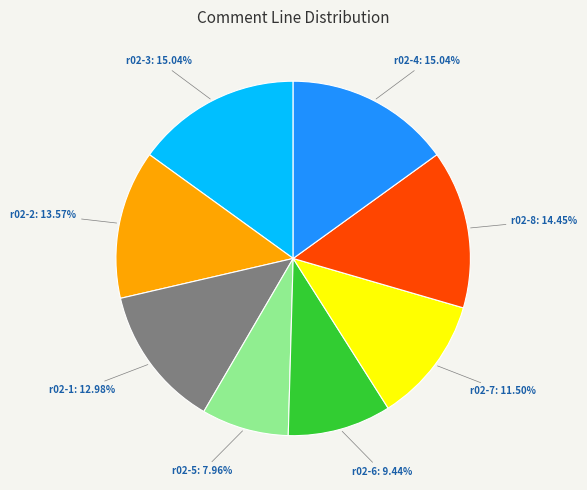

What is the smallest slice in the pie chart?

r02-5